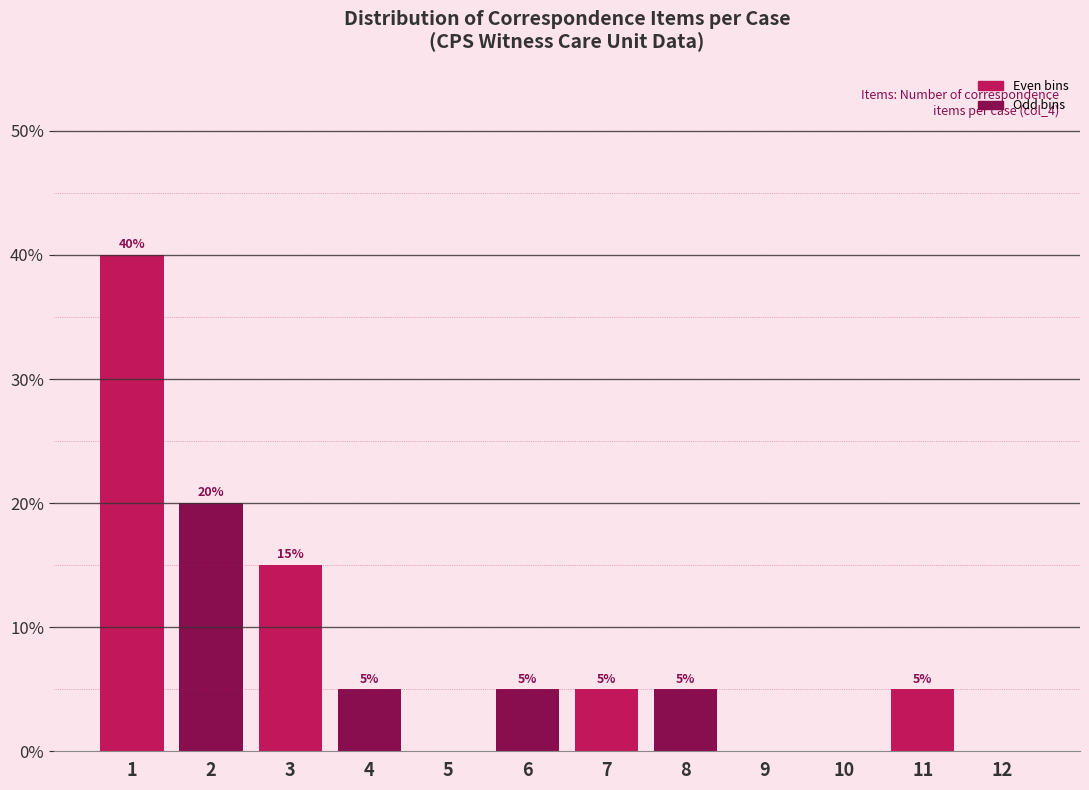

Reading left to right, extract all data points from this chart.

1=40	2=20	3=15	4=5	5=0	6=5	7=5	8=5	9=0	10=0	11=5	12=0